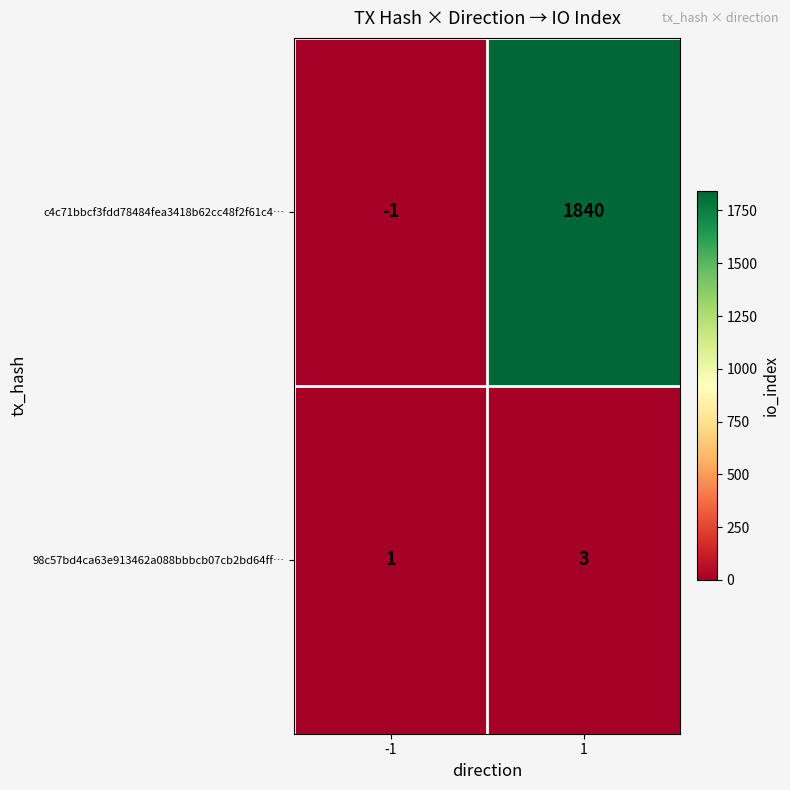

What is the difference between the highest and lowest values at 1?

1837